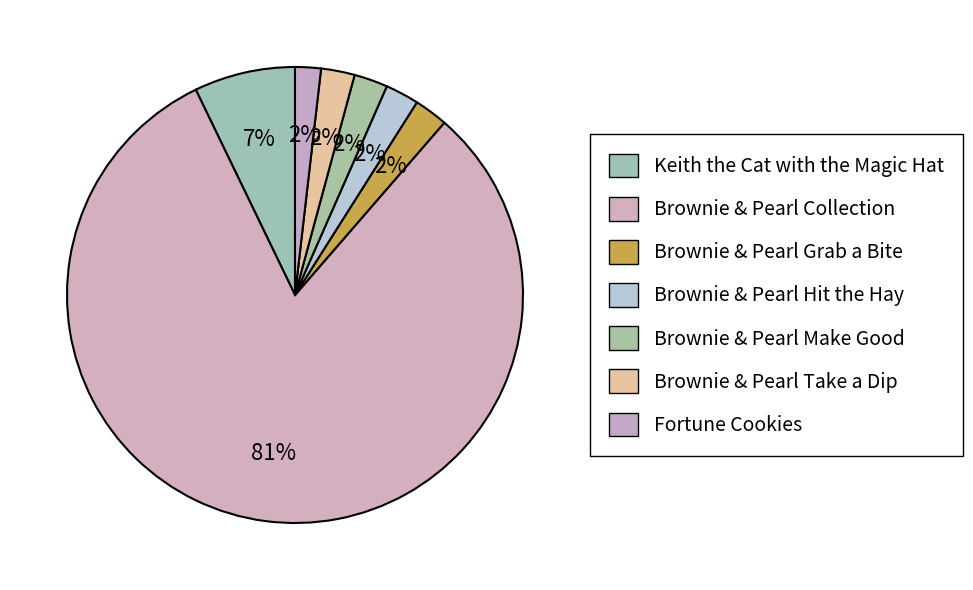

Combined, what portion of the pie is Brownie & Pearl Collection and Brownie & Pearl Hit the Hay?

83.9%